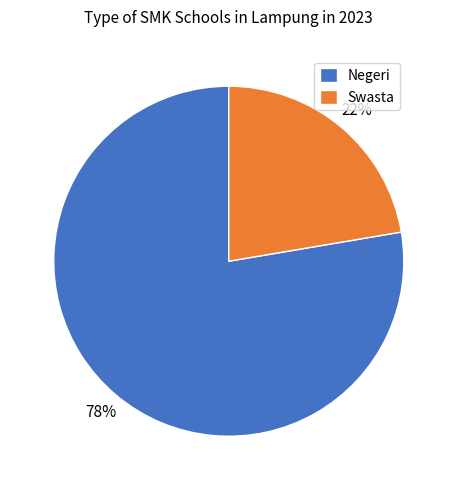

Between Swasta and Negeri, which is larger?

Negeri